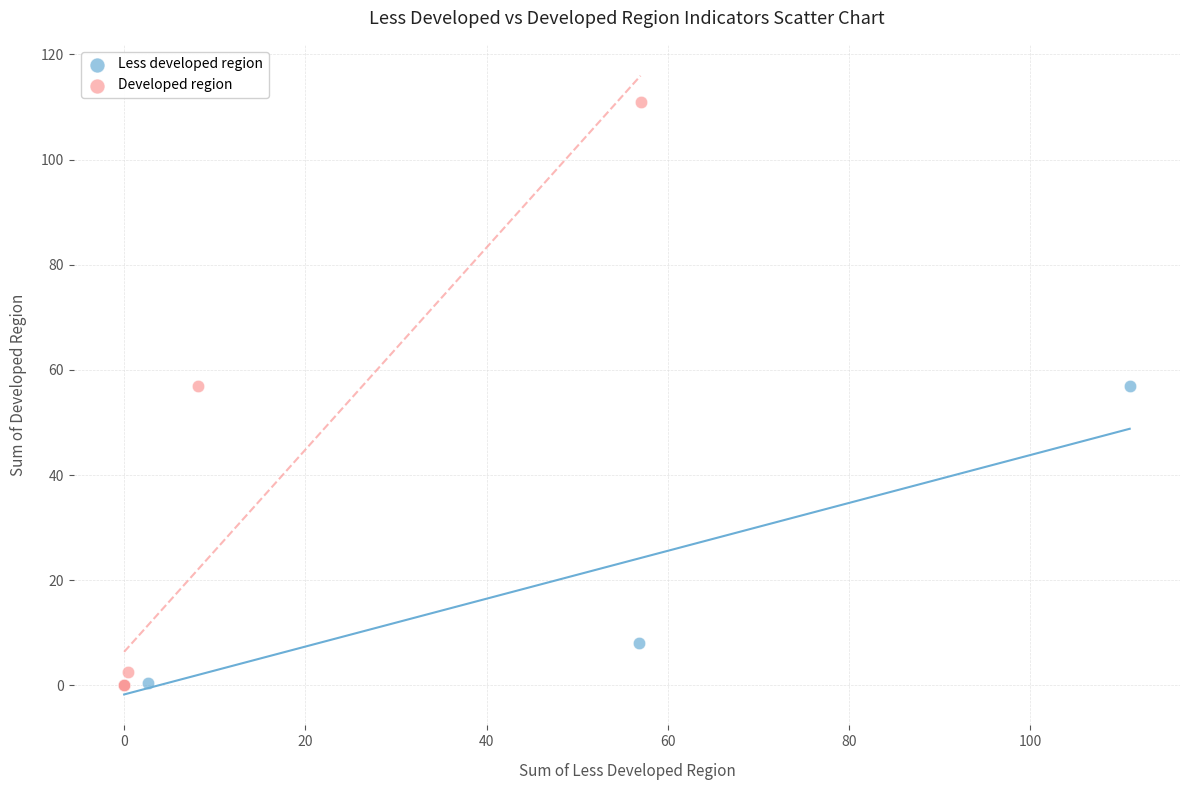

Which series has the widest spread of Y values?

Developed region